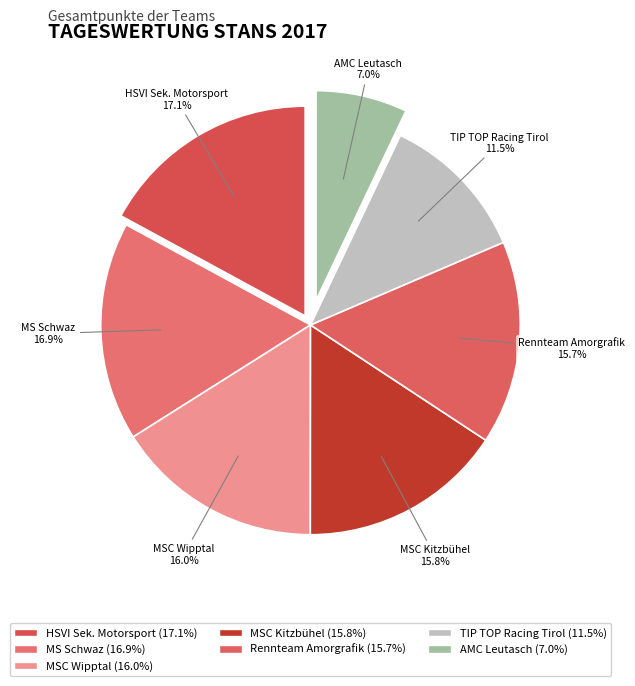

To the nearest percent, what is the difference between the MS Schwaz and AMC Leutasch slice percentages?

10%